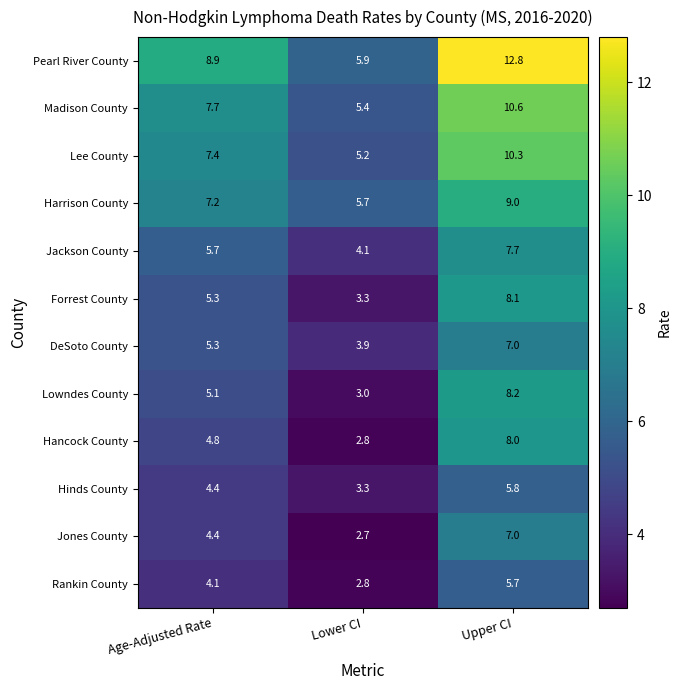

What is the average value of the Forrest County series?

5.6